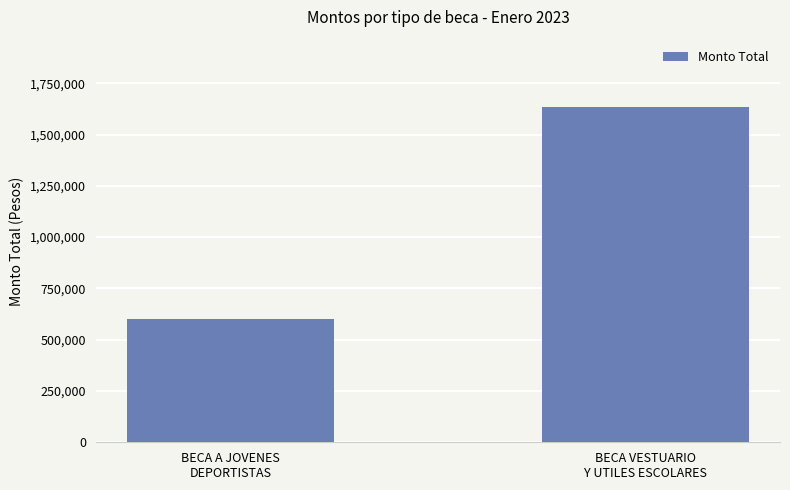

What is the label of the 1st bar from the left?

BECA A JOVENES
DEPORTISTAS